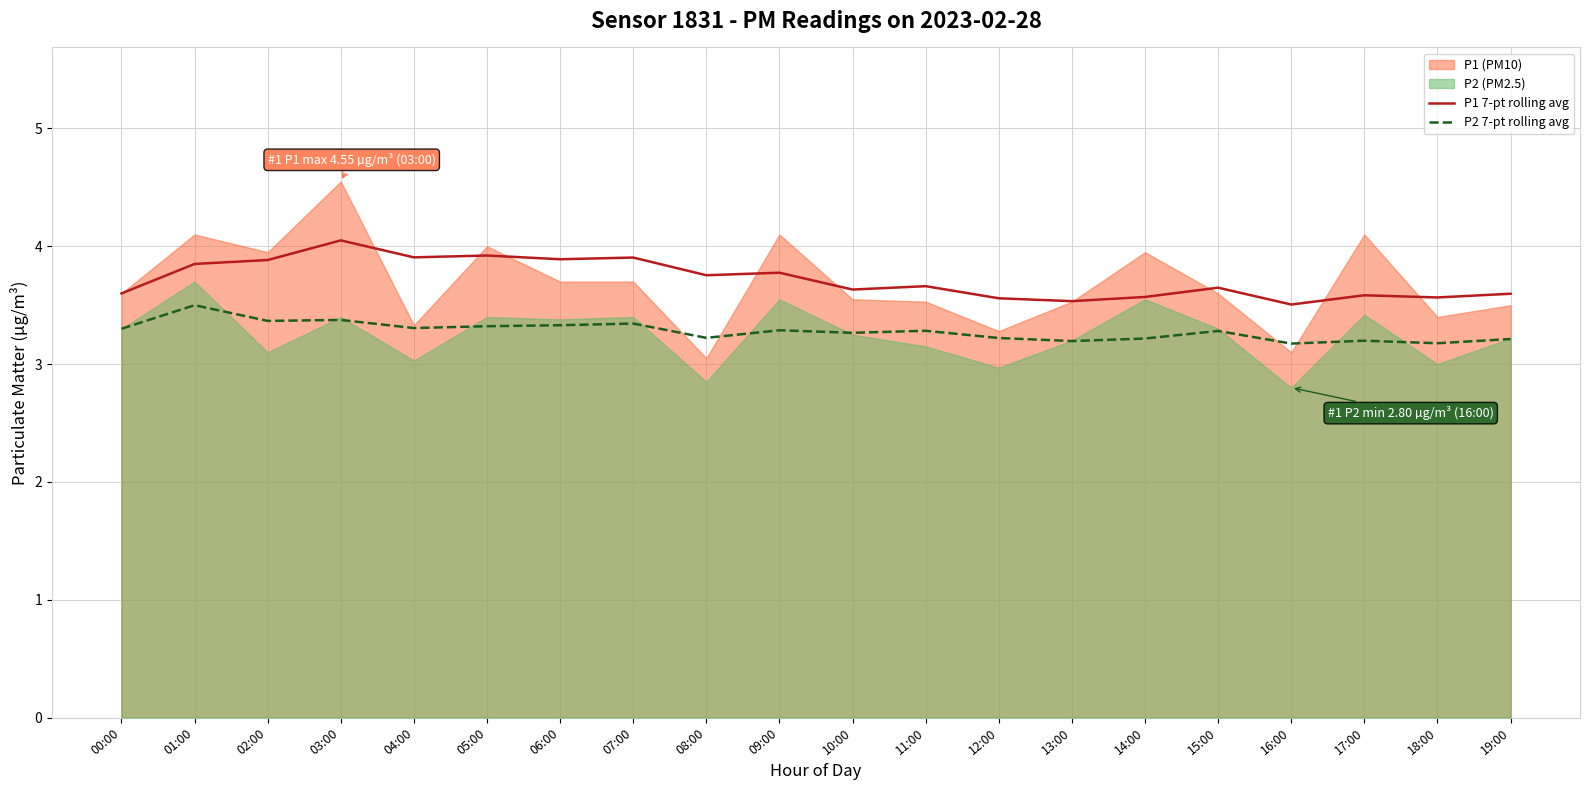

How many categories are shown in the chart?

20